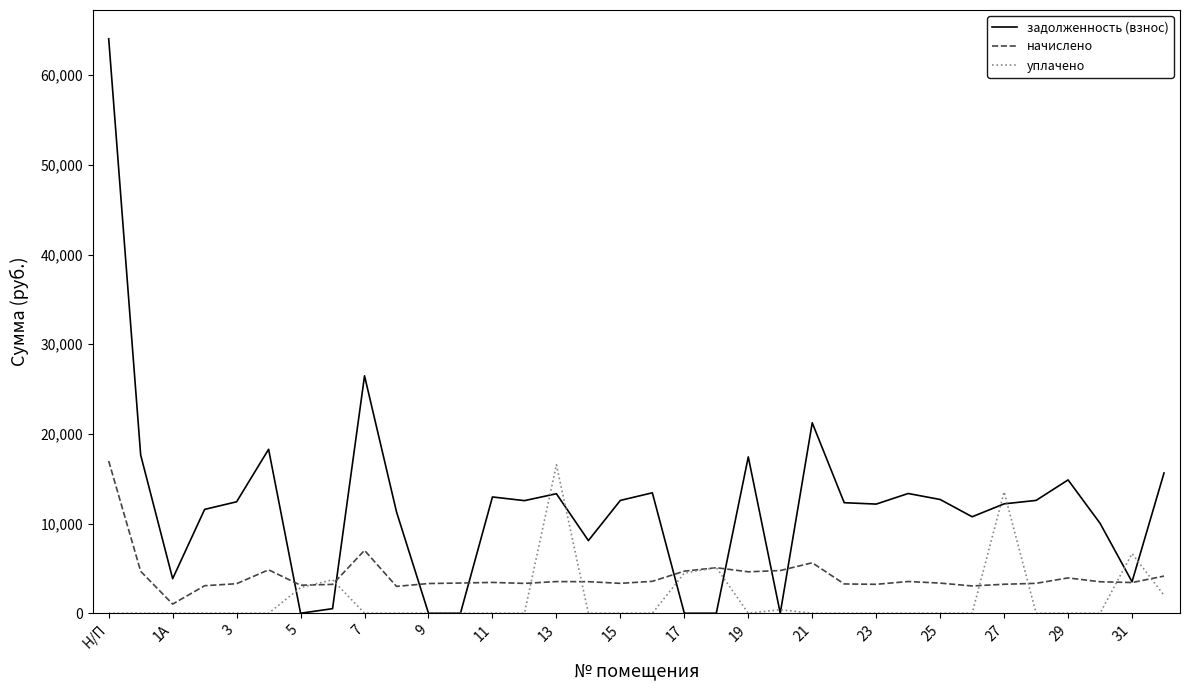

Rank the series by their average value, from highest to lowest.

задолженность (взнос), начислено, уплачено